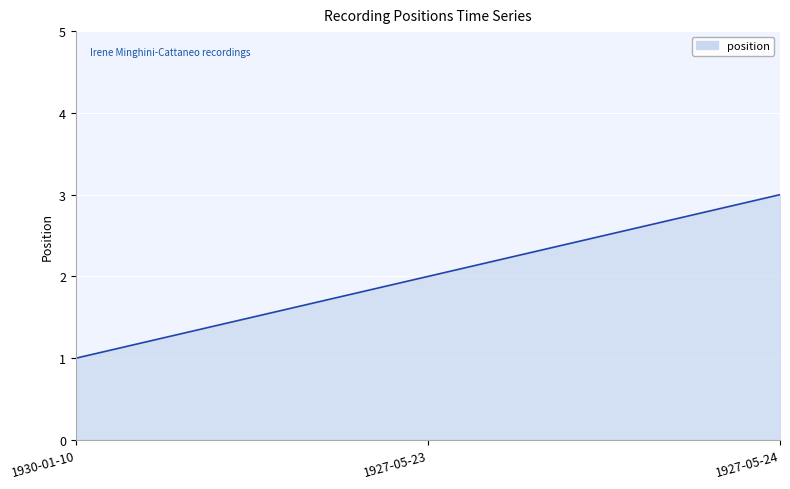

Rank the categories by value from lowest to highest.

1930-01-10, 1927-05-23, 1927-05-24